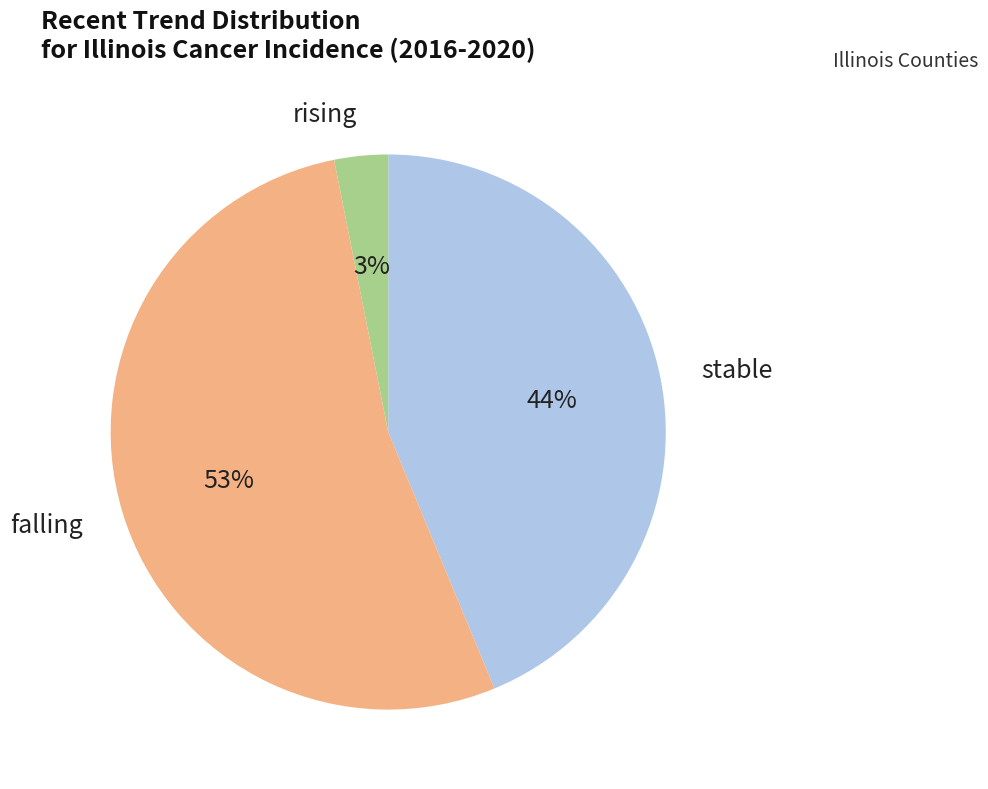

Is there any slice that represents more than half of the pie?

Yes